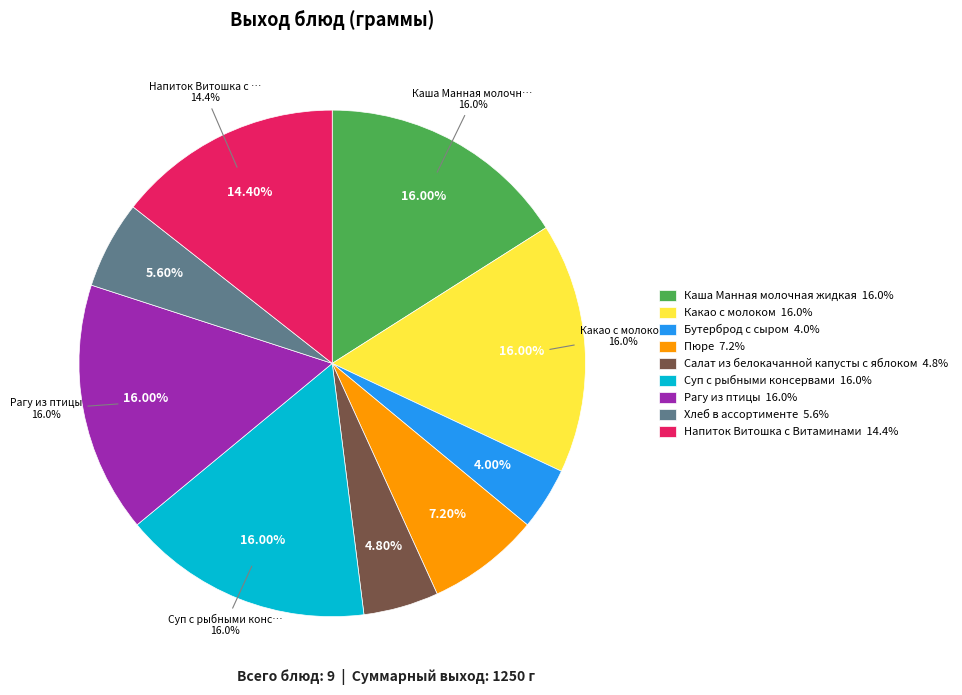

To the nearest percent, what percentage of the pie is Рагу из птицы?

16%